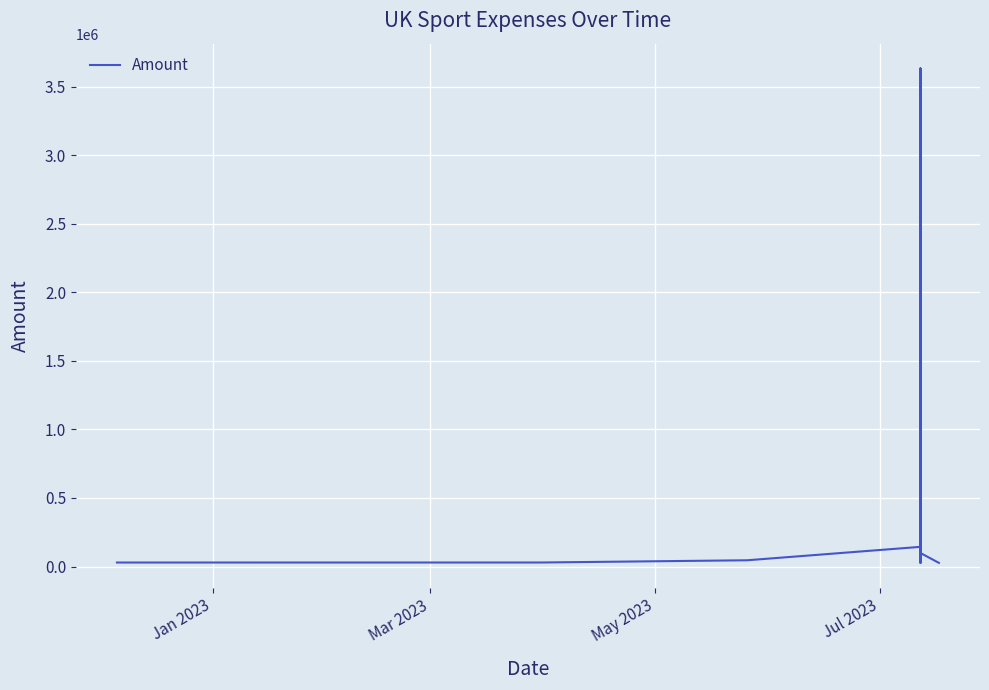

What is the value of the 10th point from the left?

31244.0